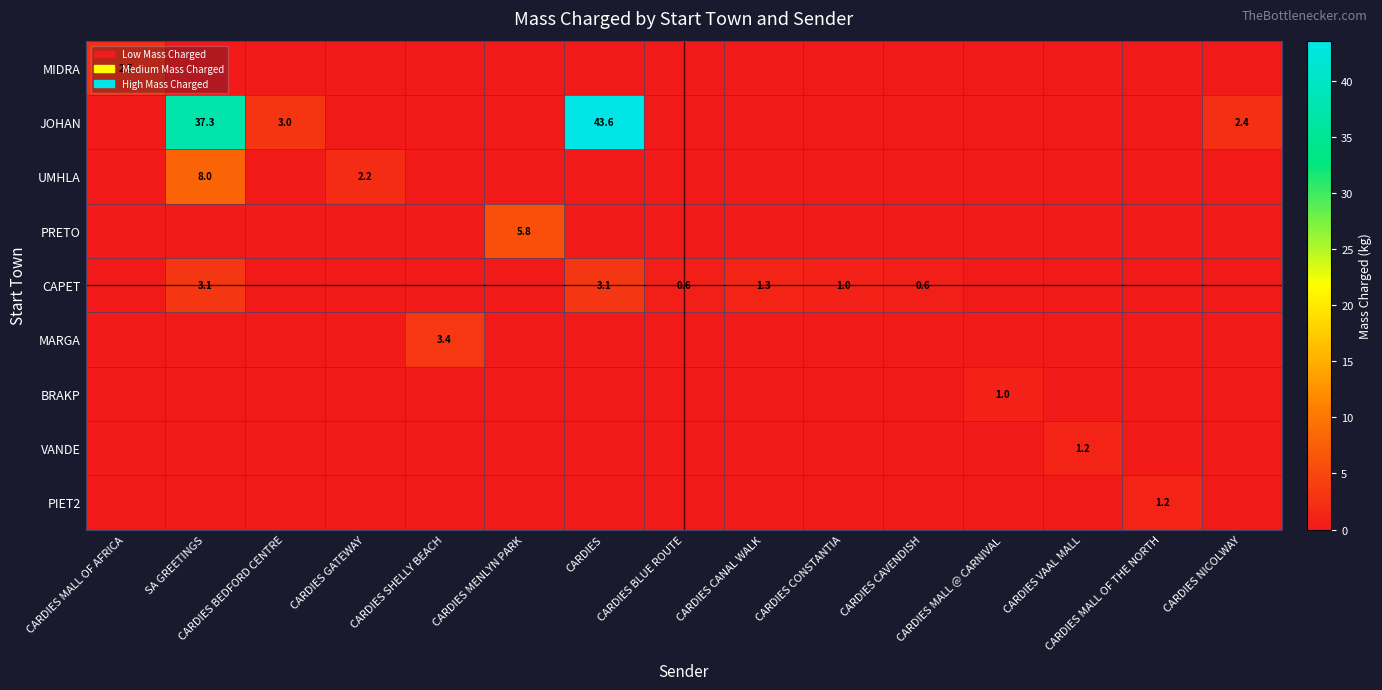

The MIDRA series shows 0.8 at CARDIES BLUE ROUTE. True or false?

False